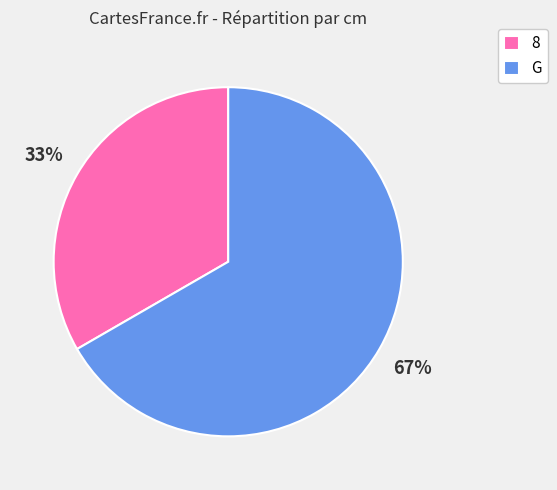

Approximately how many times larger is the value at G compared to 8?

2.0